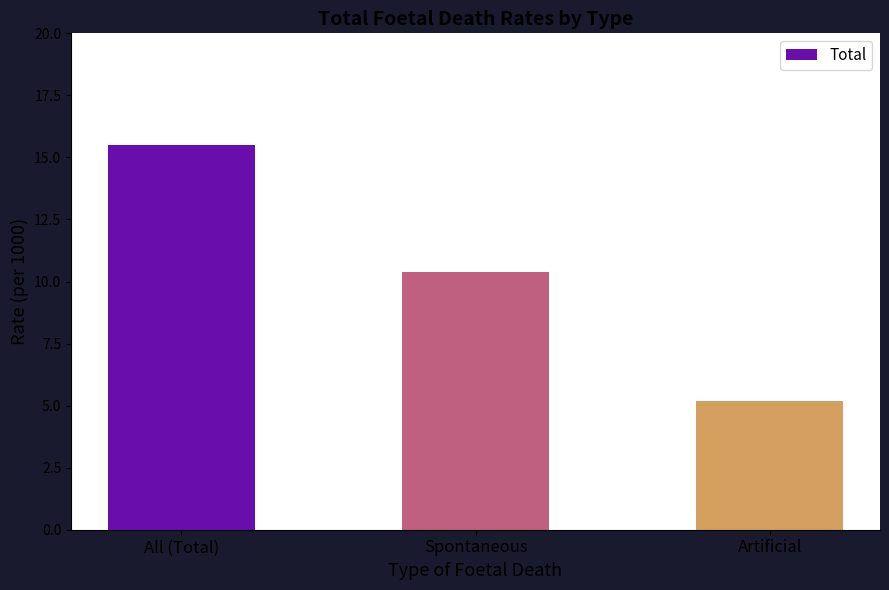

What is the difference between the maximum and minimum values?

10.3